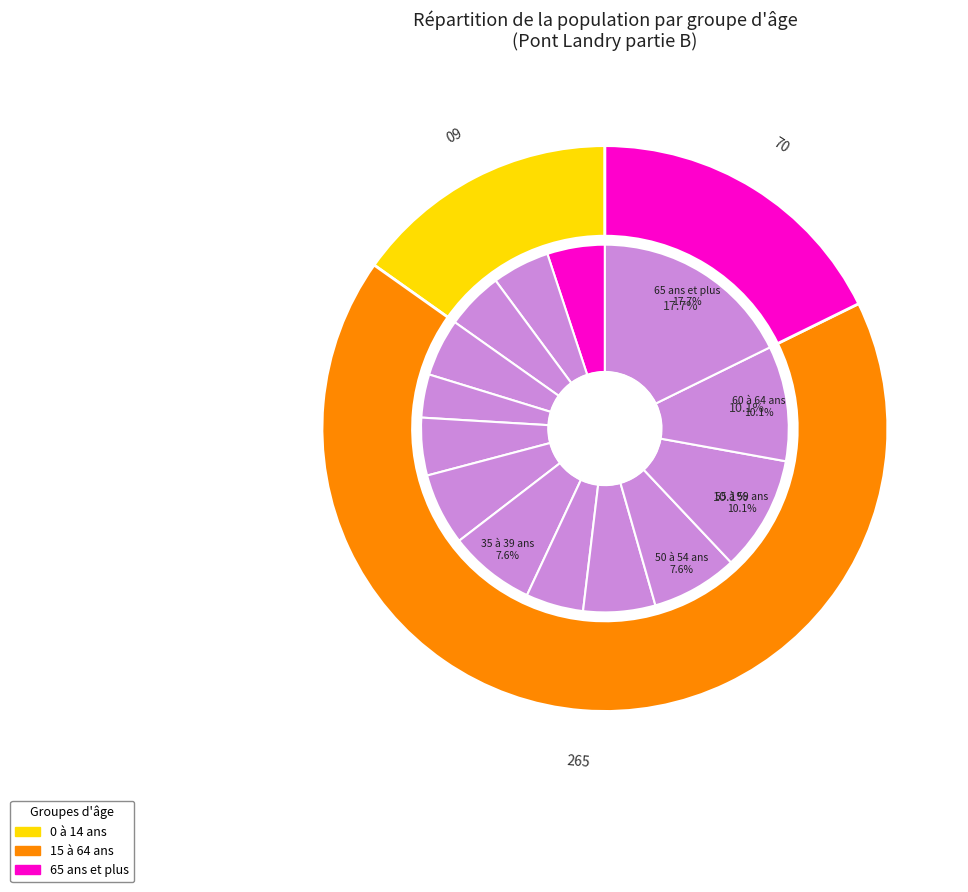

Does any single category account for the majority?

No